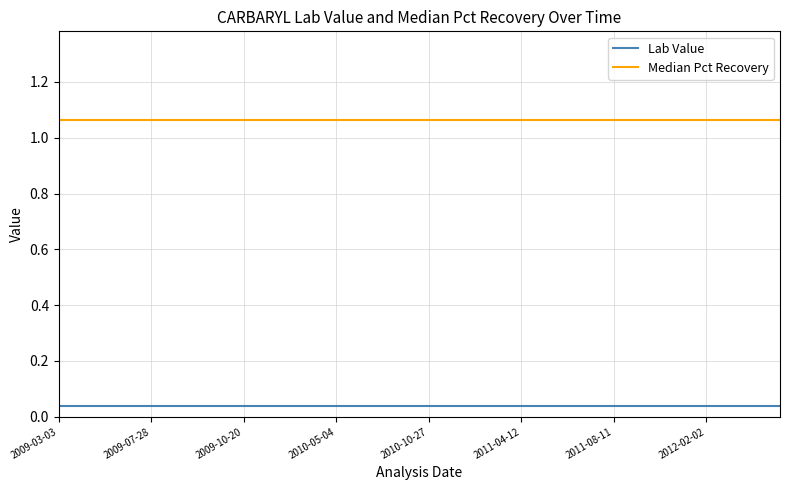

Which series has the largest total across all categories?

Median Pct Recovery